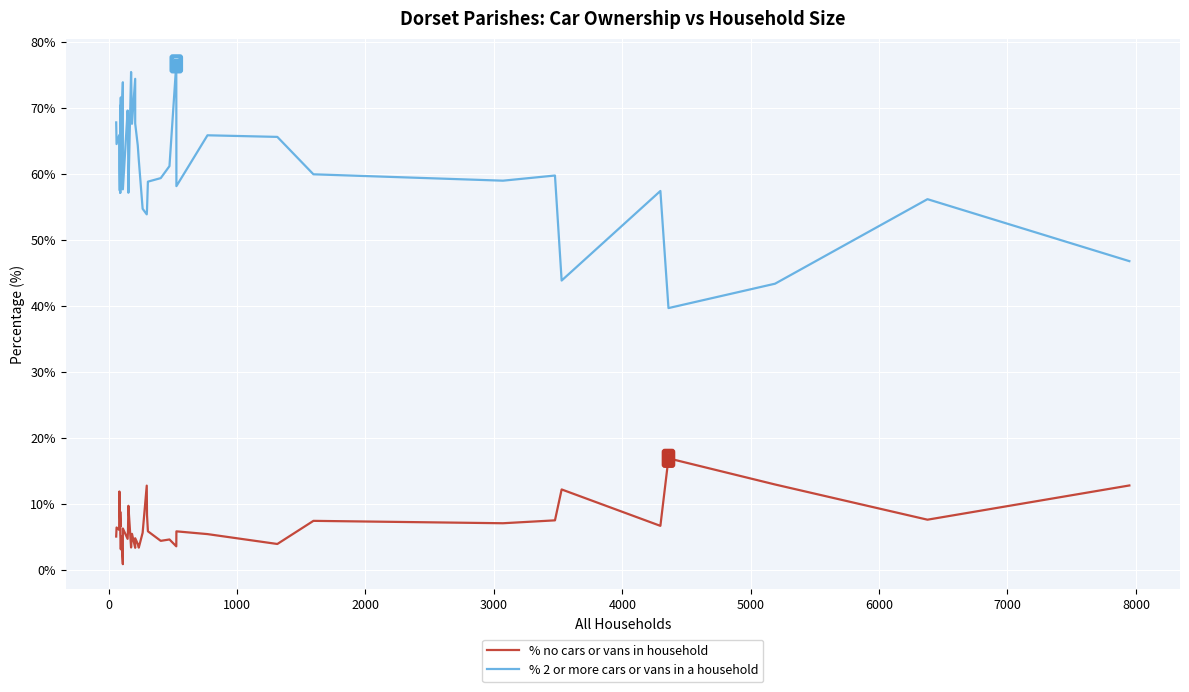

What are all the series names shown in the legend?

% no cars or vans in household, % 2 or more cars or vans in a household